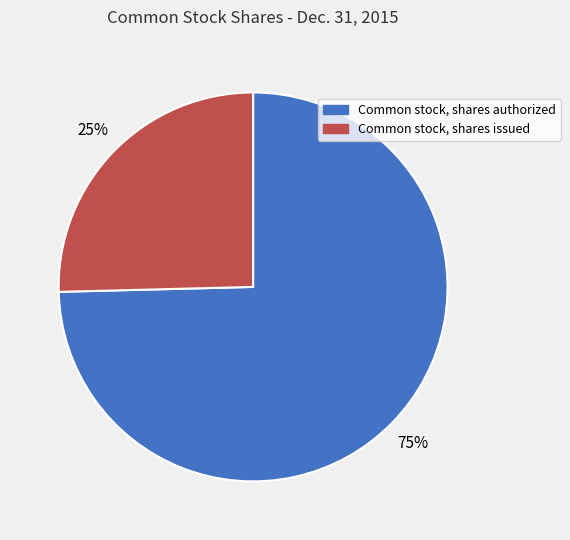

To the nearest percent, what is the average slice percentage?

50%